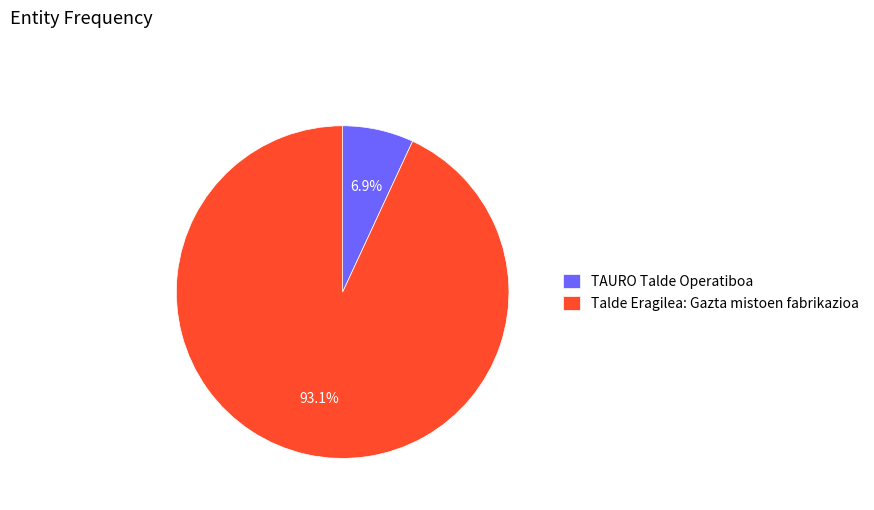

Is there any slice that represents more than half of the pie?

Yes